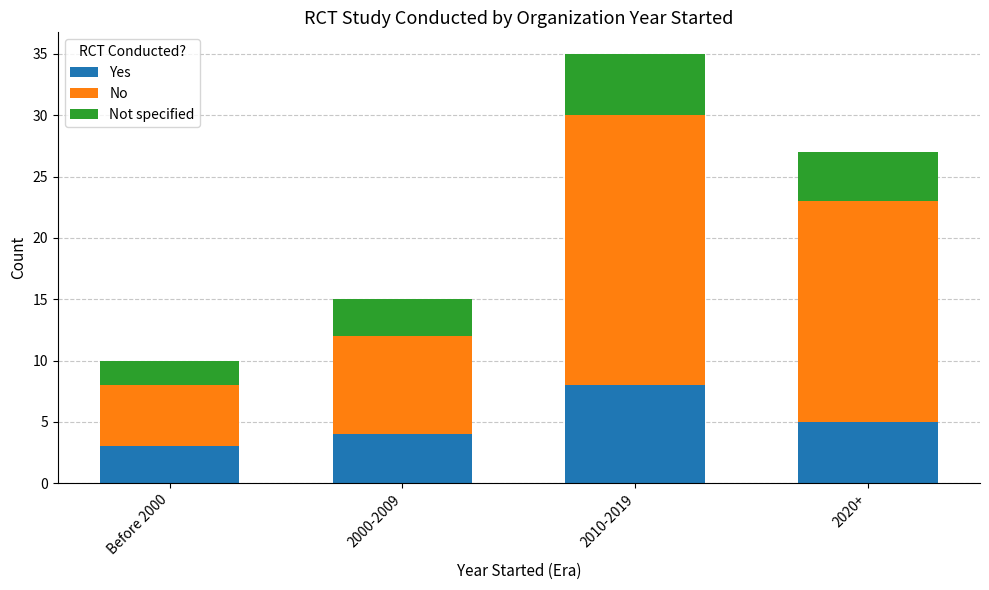

What is the total value across all series at 2000-2009?

15